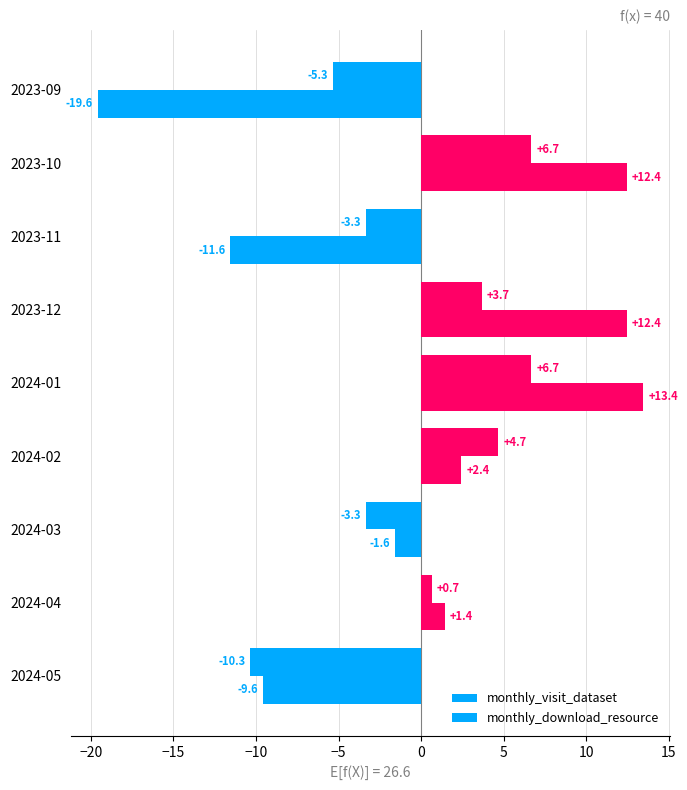

What is the highest value of the monthly_download_resource series?

6.7